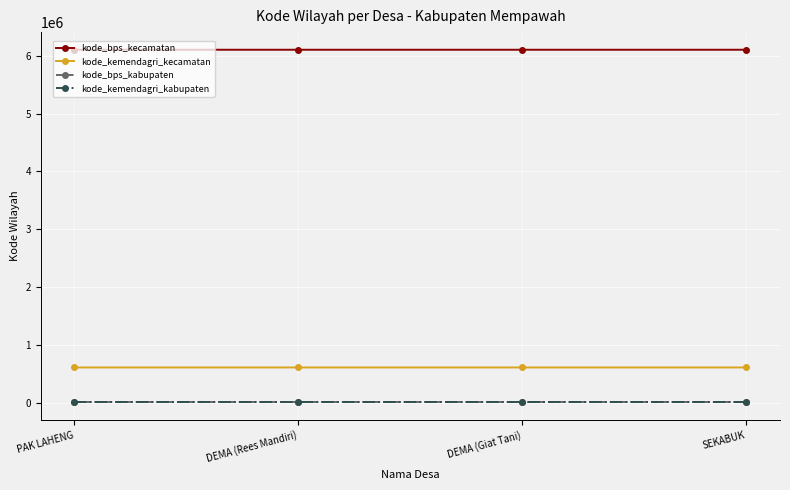

What is the total value across all series at DEMA (Giat Tani)?

6726513